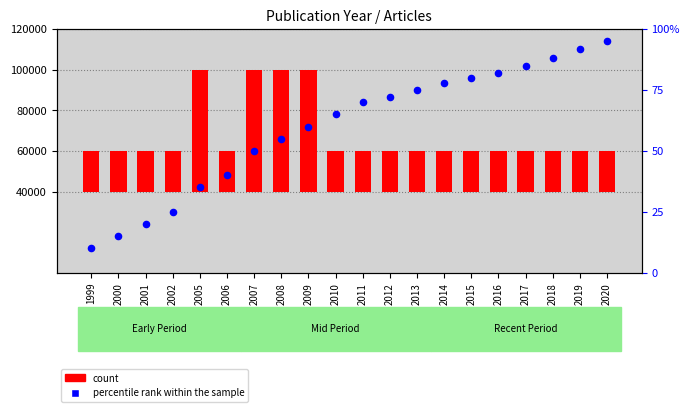

At which category is the sum across all series the highest?

2009